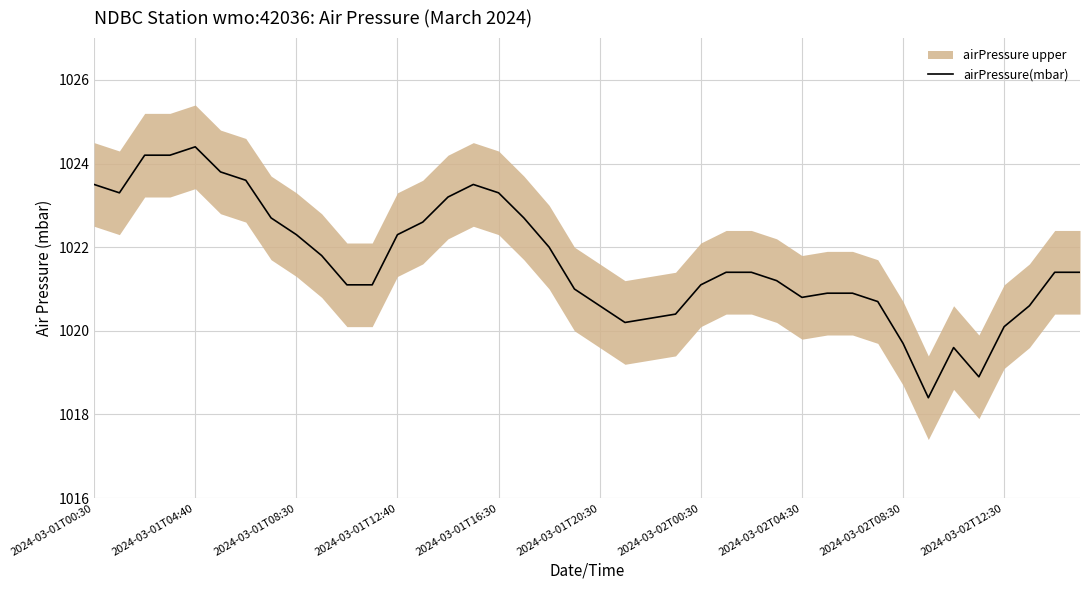

Which has a higher value, 2024-03-02T04:30 or 2024-03-01T16:30?

2024-03-01T16:30